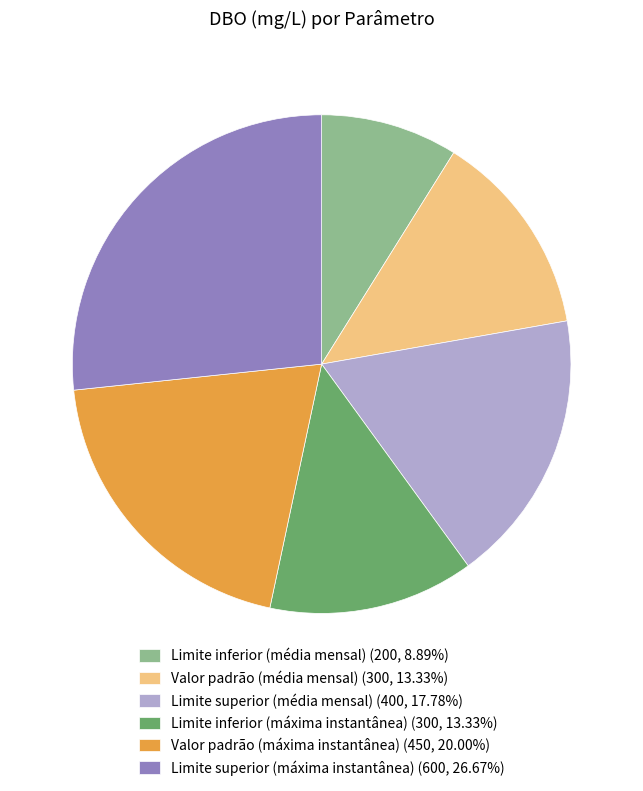

What is the largest slice in the pie chart?

Limite superior (máxima instantânea)